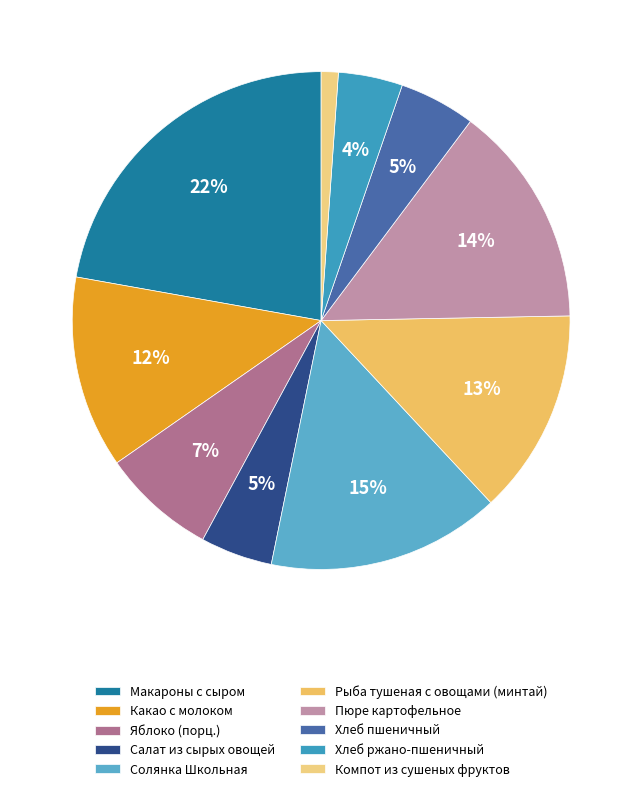

What is the largest slice in the pie chart?

Макароны с сыром